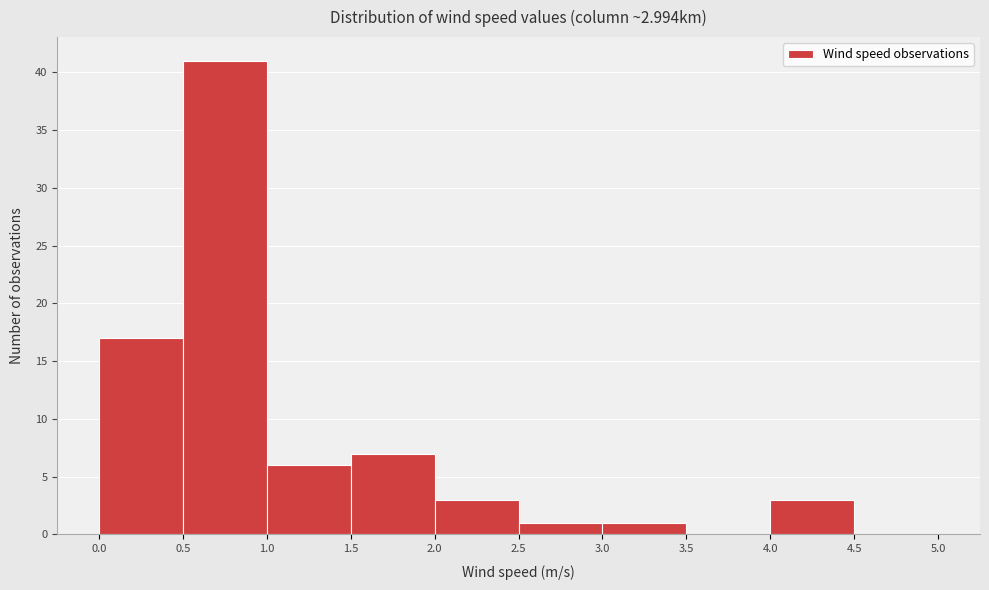

Reading left to right, list every bar in this chart as the range it spans on the x-axis followed by its height. The values are not printed on the chart, so give them approximately, as read against the axis.

0.0 to 0.5: 17
0.5 to 1.0: 41
1.0 to 1.5: 6
1.5 to 2.0: 7
2.0 to 2.5: 3
2.5 to 3.0: 1
3.0 to 3.5: 1
3.5 to 4.0: 0
4.0 to 4.5: 3
4.5 to 5.0: 0